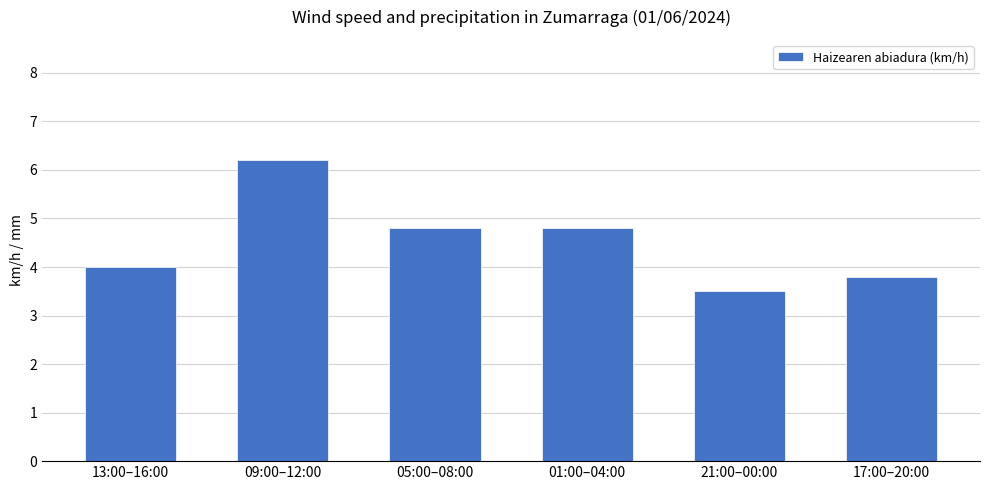

What is the difference between the values at 01:00–04:00 and 09:00–12:00?

1.4